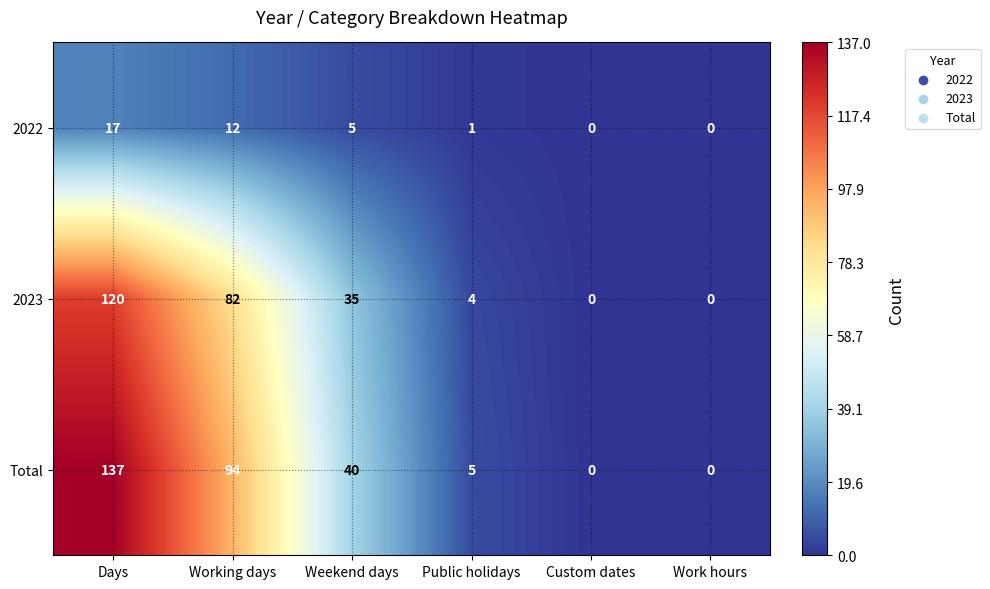

Rank the series by their maximum value, from lowest to highest.

2022, 2023, Total